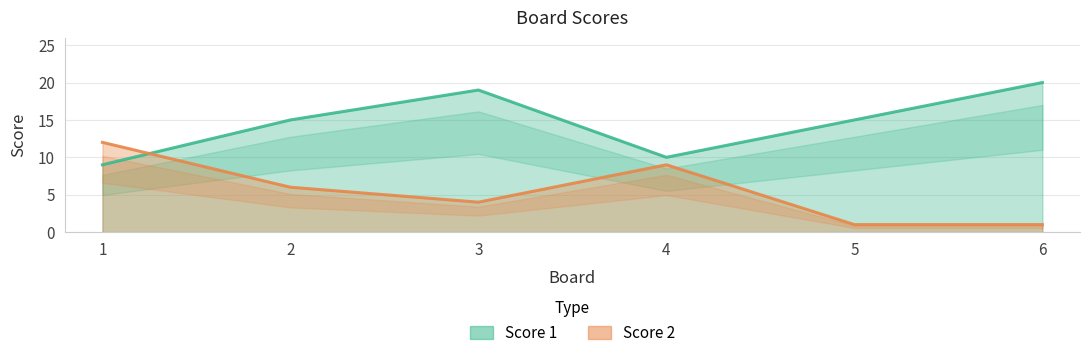

What is the total value across all series at 1?

21